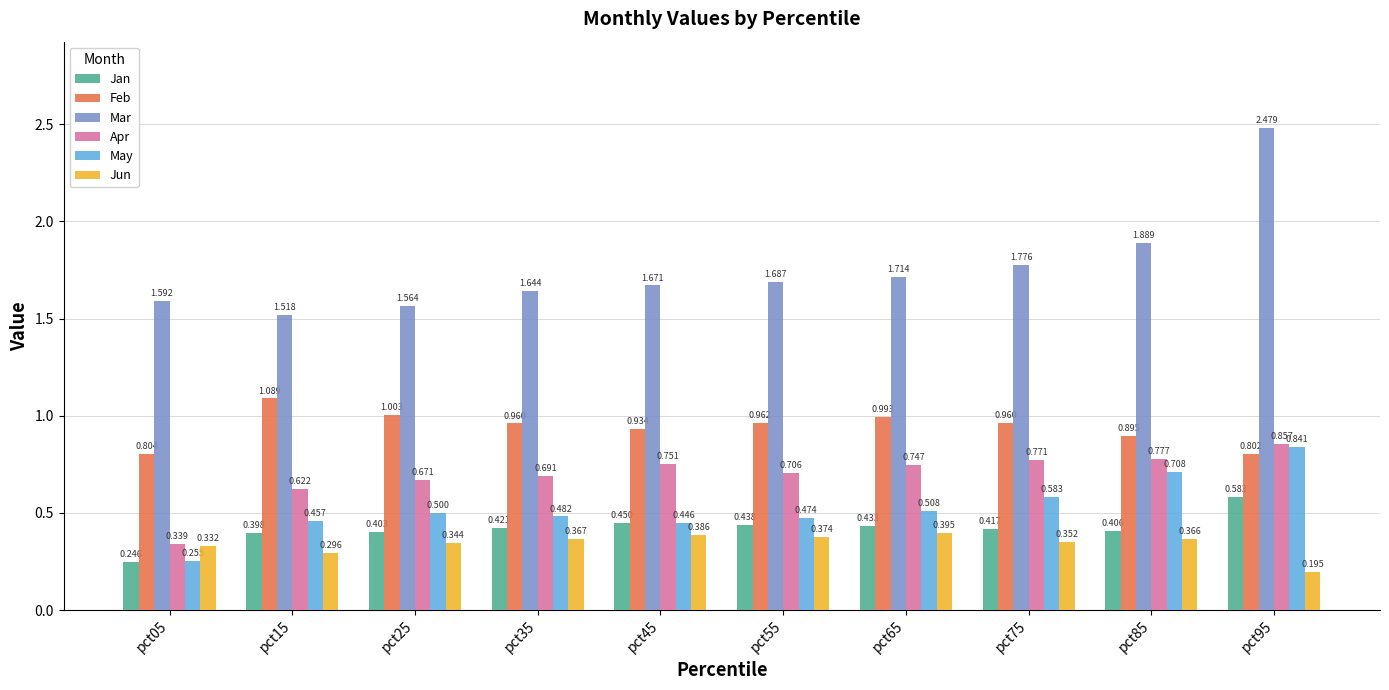

Which series has the largest range (max minus min)?

Mar